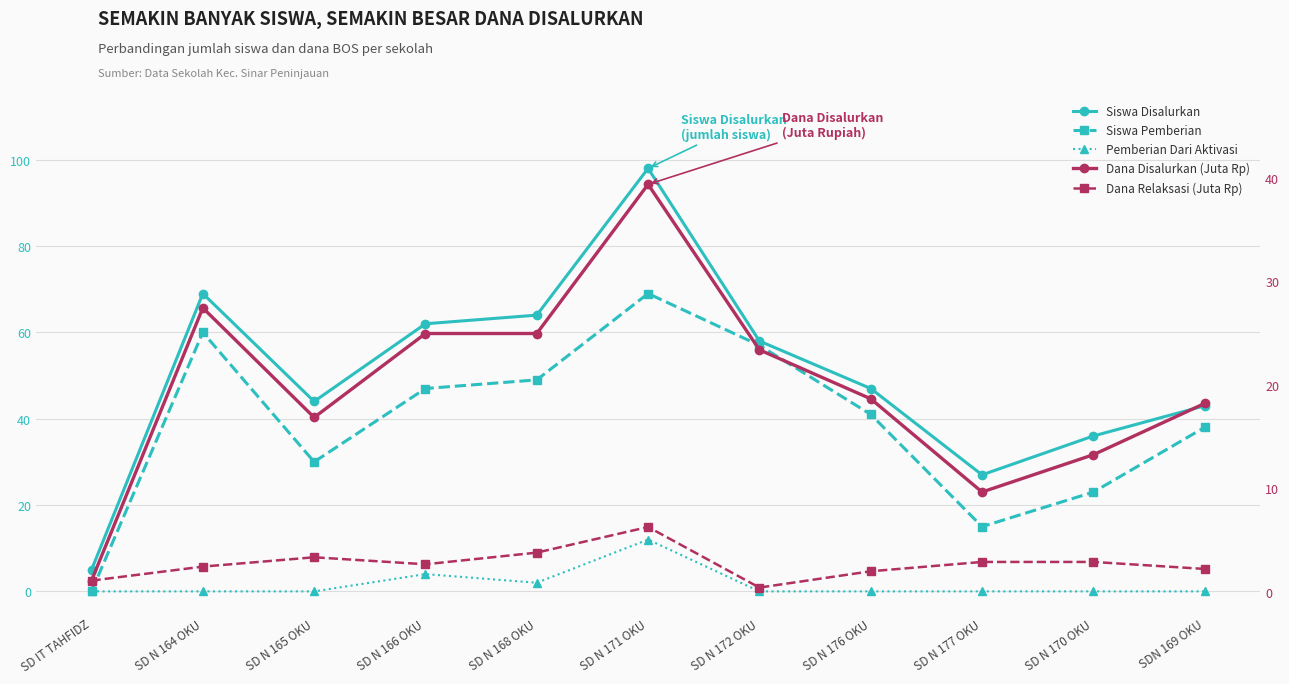

At which category is the sum across all series the highest?

SD N 171 OKU